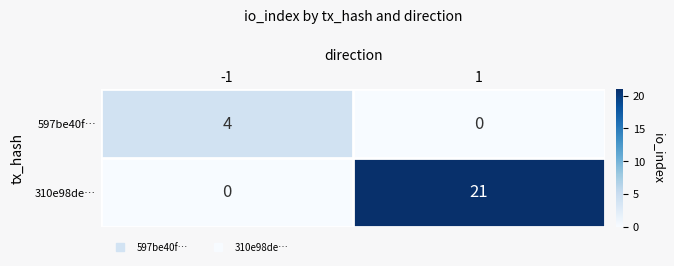

Read the 310e98de… value at 1.

21